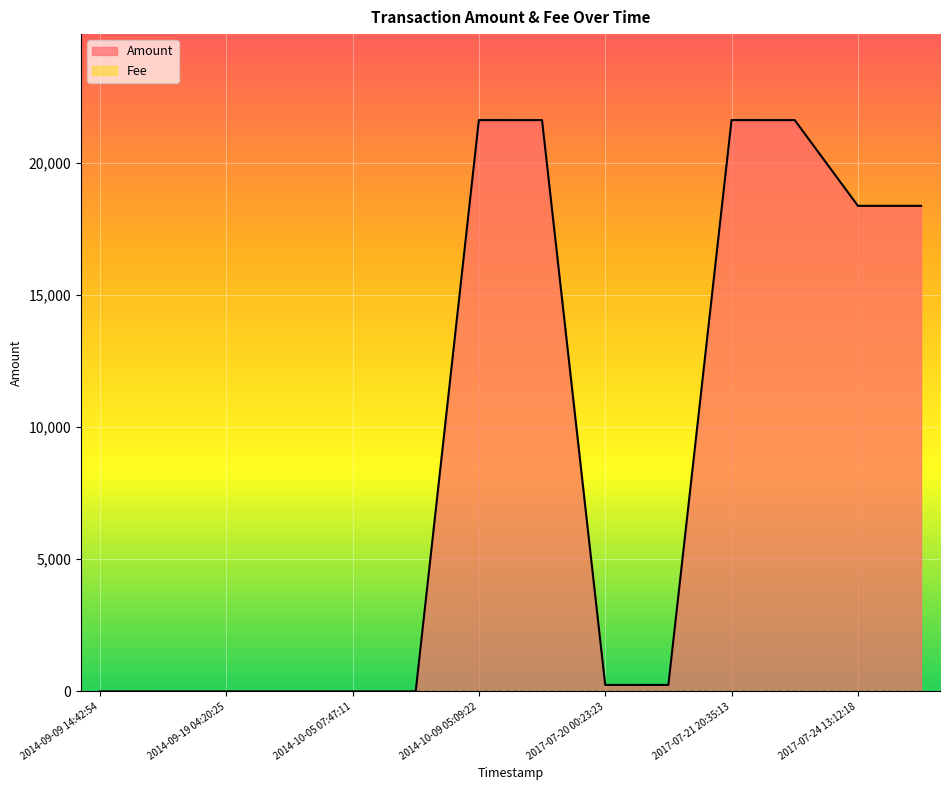

Where is the first local minimum?

2017-07-21 08:51:32